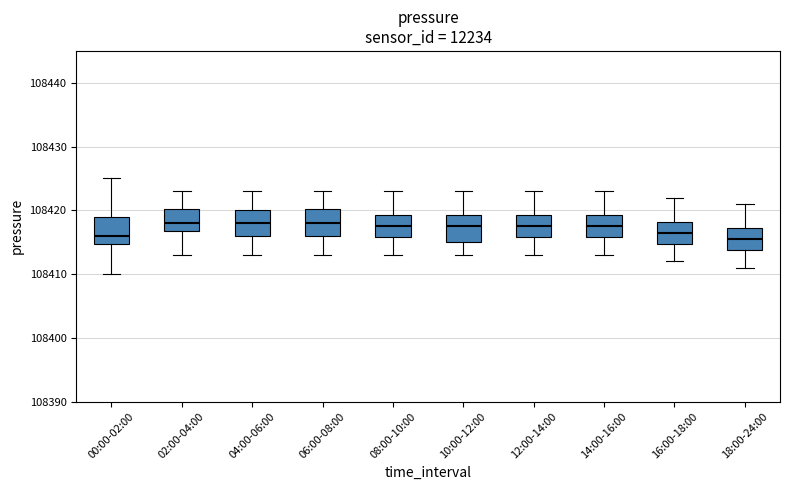

Reading left to right, read every box against the y-axis: the position of its median line, the range the box covers, and the ends of its whiskers. The values are not printed on the chart, so give them approximately, as read against the axis.

00:00-02:00: median 108416, box 108415 to 108419, whiskers 108410 to 108425
02:00-04:00: median 108418, box 108417 to 108420, whiskers 108413 to 108423
04:00-06:00: median 108418, box 108416 to 108420, whiskers 108413 to 108423
06:00-08:00: median 108418, box 108416 to 108420, whiskers 108413 to 108423
08:00-10:00: median 108418, box 108416 to 108419, whiskers 108413 to 108423
10:00-12:00: median 108418, box 108415 to 108419, whiskers 108413 to 108423
12:00-14:00: median 108418, box 108416 to 108419, whiskers 108413 to 108423
14:00-16:00: median 108418, box 108416 to 108419, whiskers 108413 to 108423
16:00-18:00: median 108417, box 108415 to 108418, whiskers 108412 to 108422
18:00-24:00: median 108416, box 108414 to 108417, whiskers 108411 to 108421